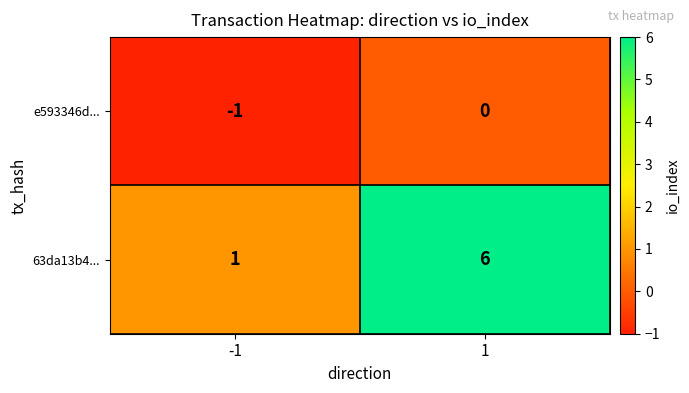

What is the difference between the highest and lowest values at 1?

6